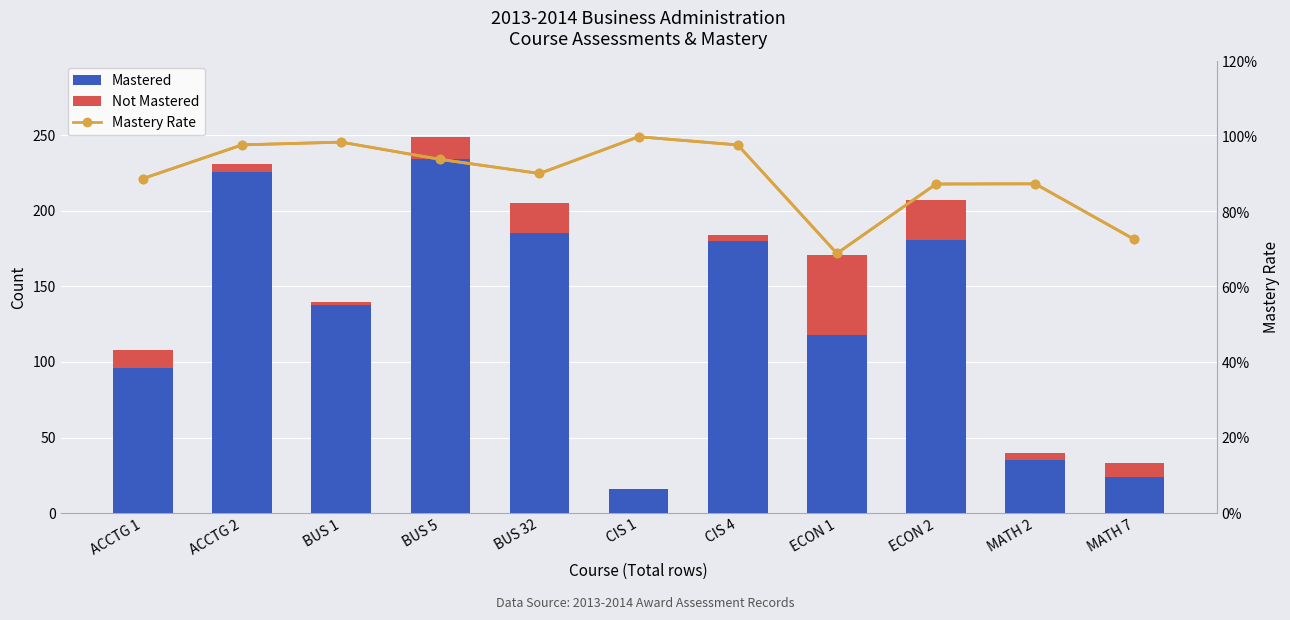

Which category has the lowest value in the Mastery Rate (scaled) series?

ECON 1